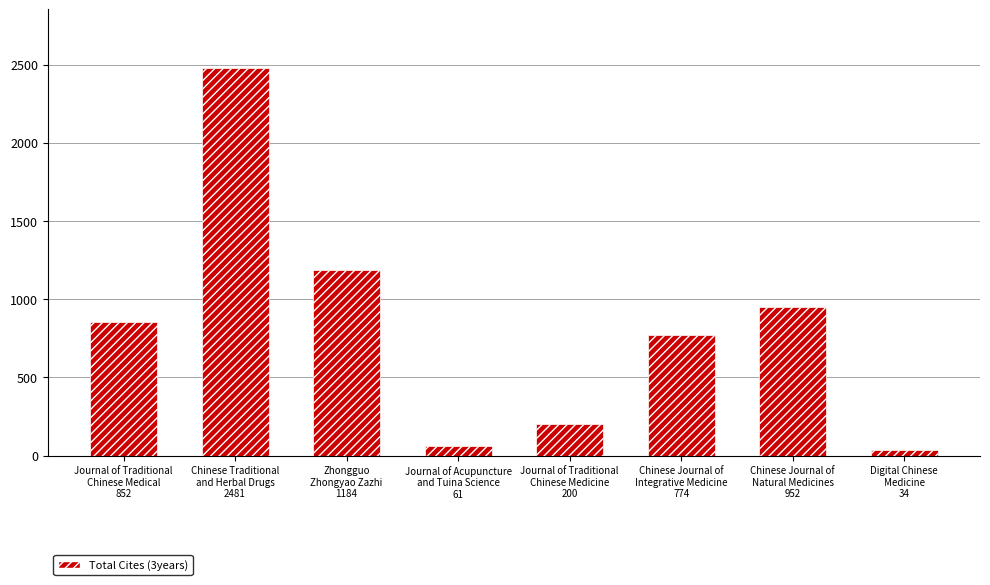

How many series are shown in this chart?

1